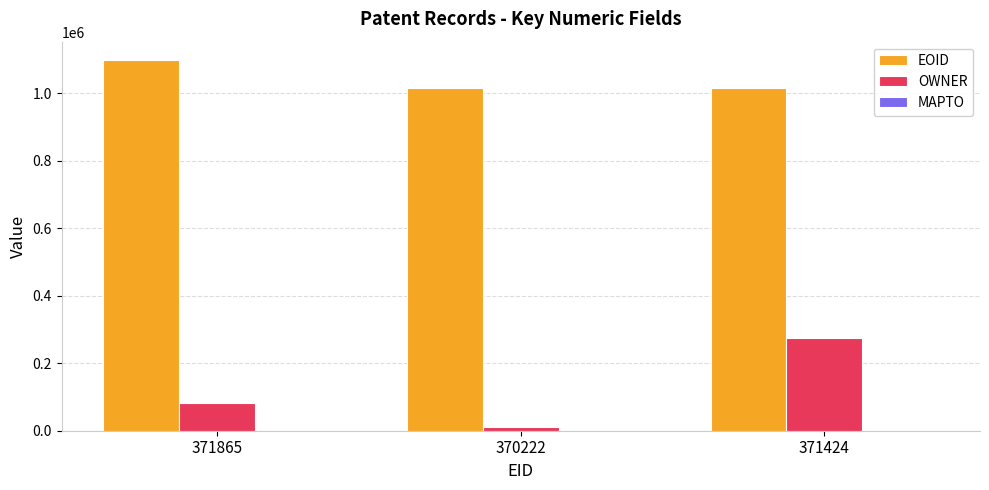

What is the sum of the OWNER values at 370222 and 371424?

285610